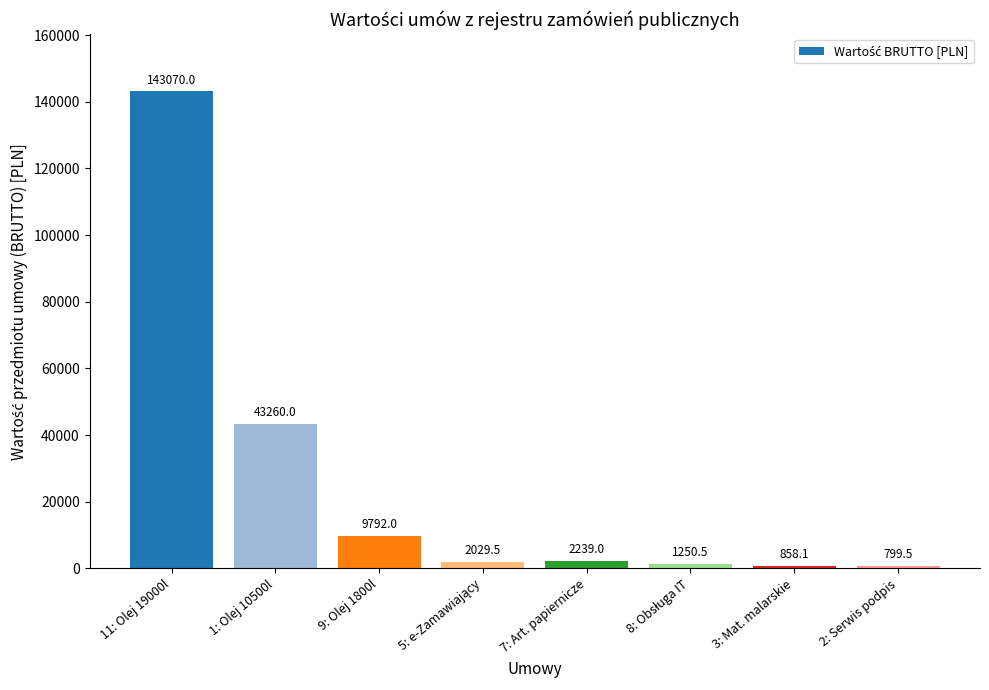

What is the difference between the maximum and minimum values?

142270.5